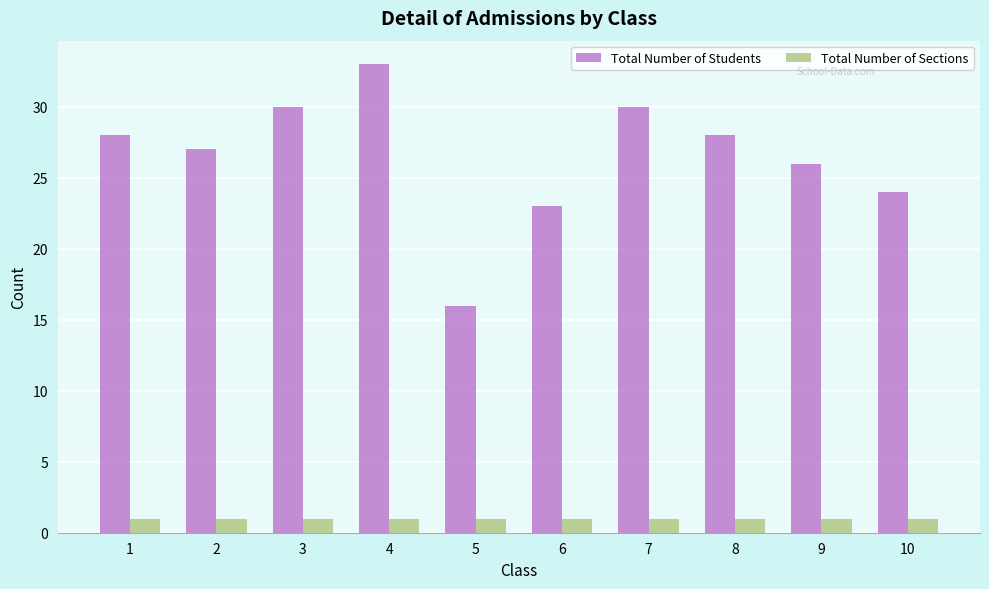

What is the sum of the Total Number of Students values at 9 and 5?

42